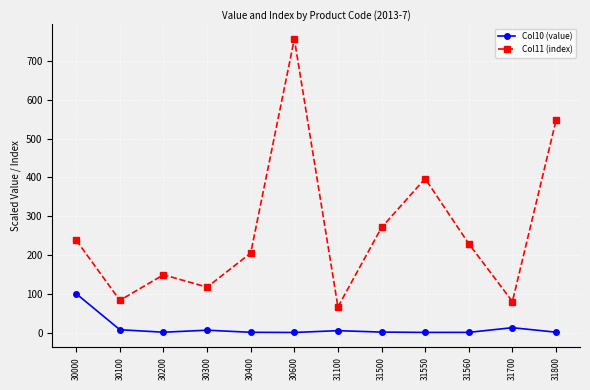

What is the difference between the second highest and minimum values in the Col11 (index) series?

481.0